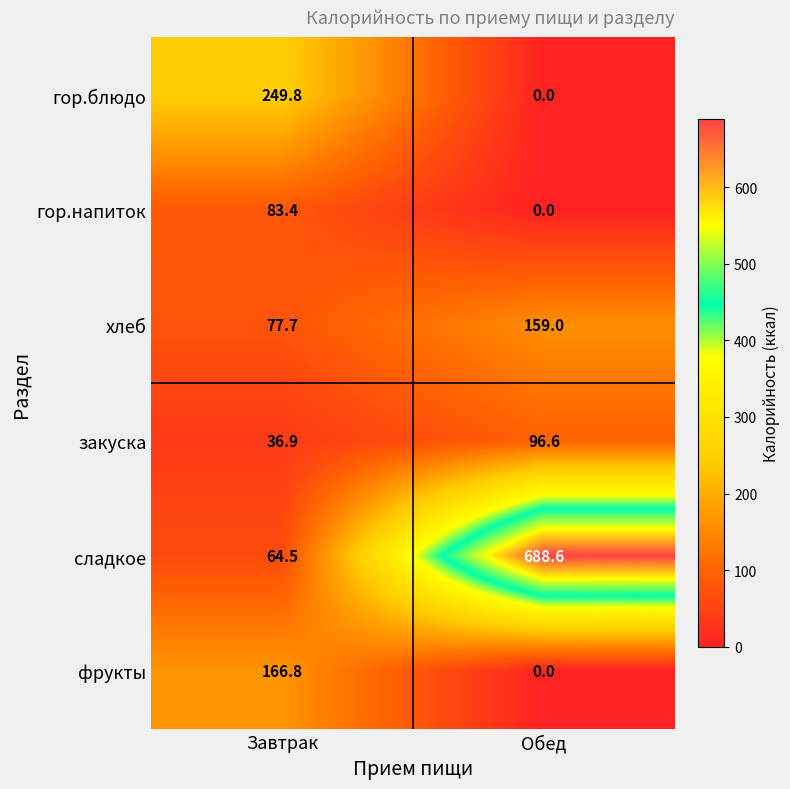

What is the total value across all series at Обед?

944.2